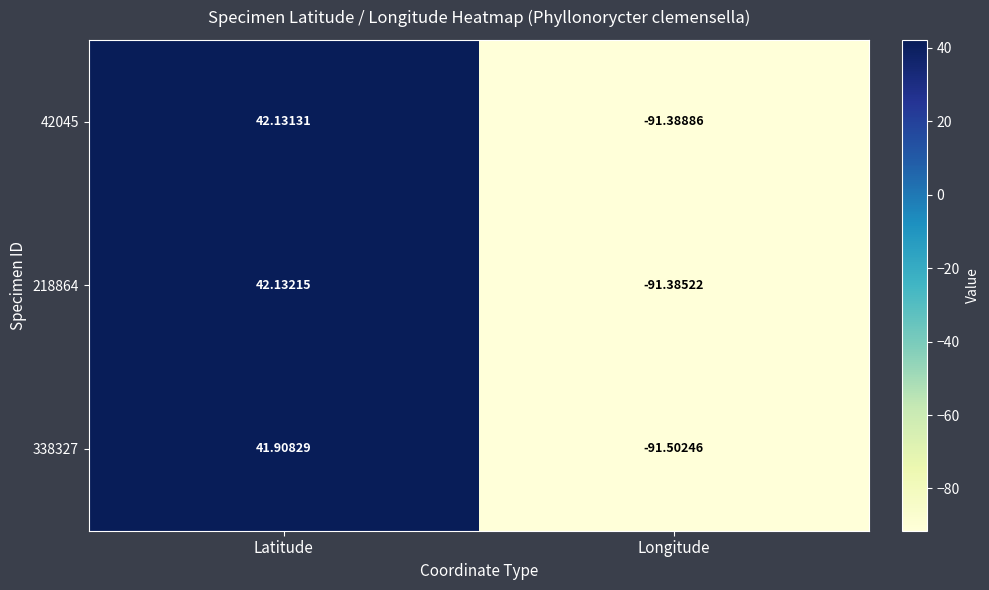

List the labels in order of 338327 value, largest first.

Latitude, Longitude